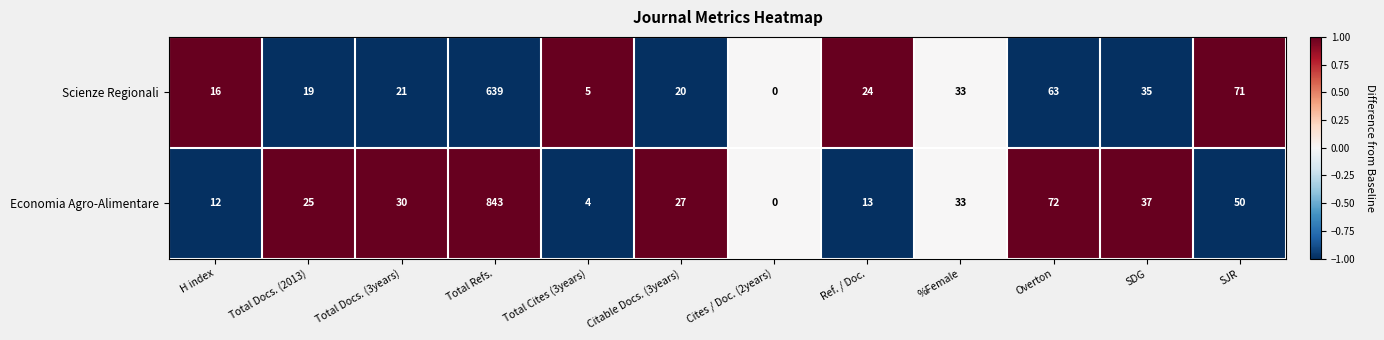

What is the maximum value shown in the chart?

843